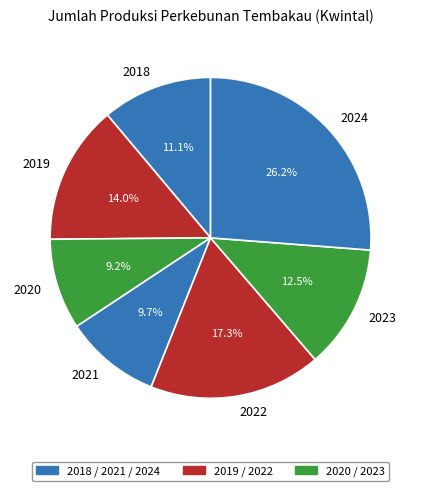

How many slices are in this pie chart?

7